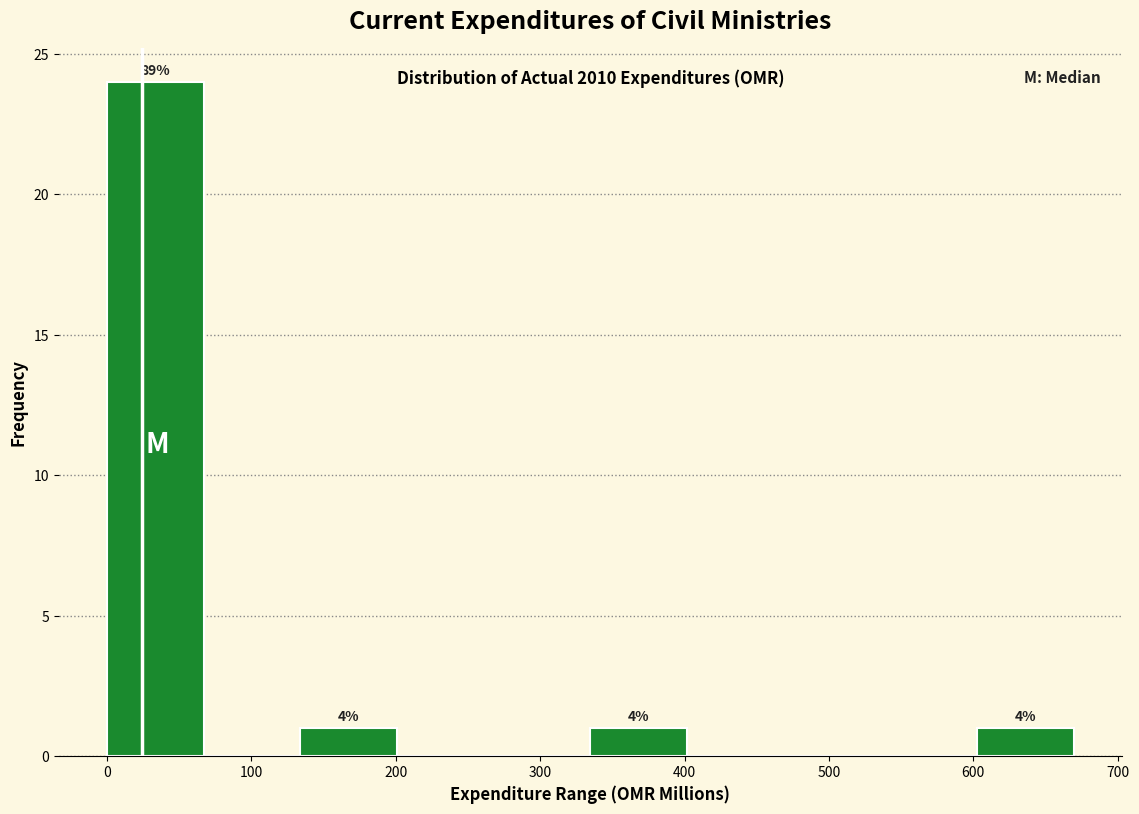

Which range on the x-axis has the tallest bar?

0 to 70